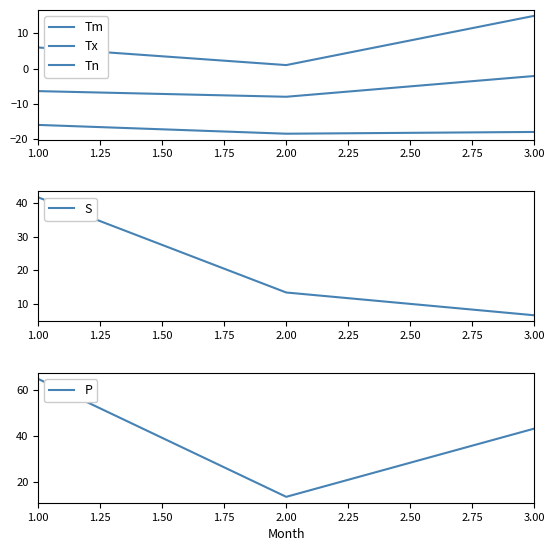

What is the average value of the Tn series?

-17.5